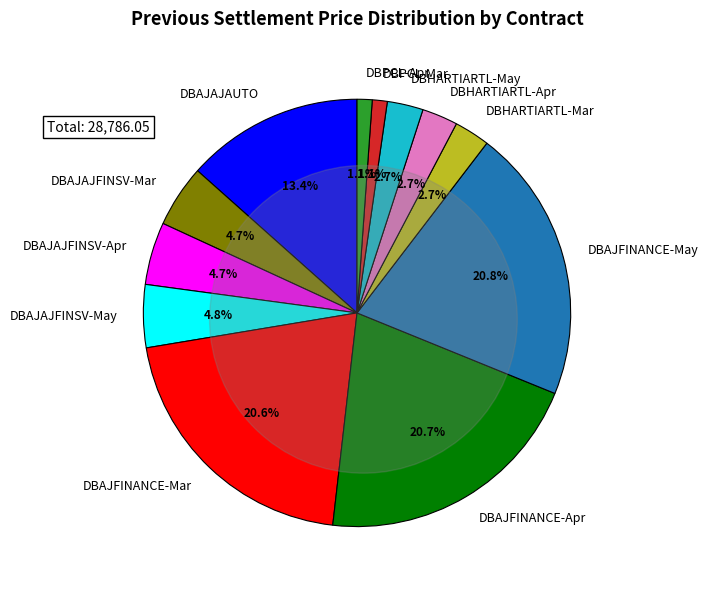

What is the largest slice in the pie chart?

DBAJFINANCE-May